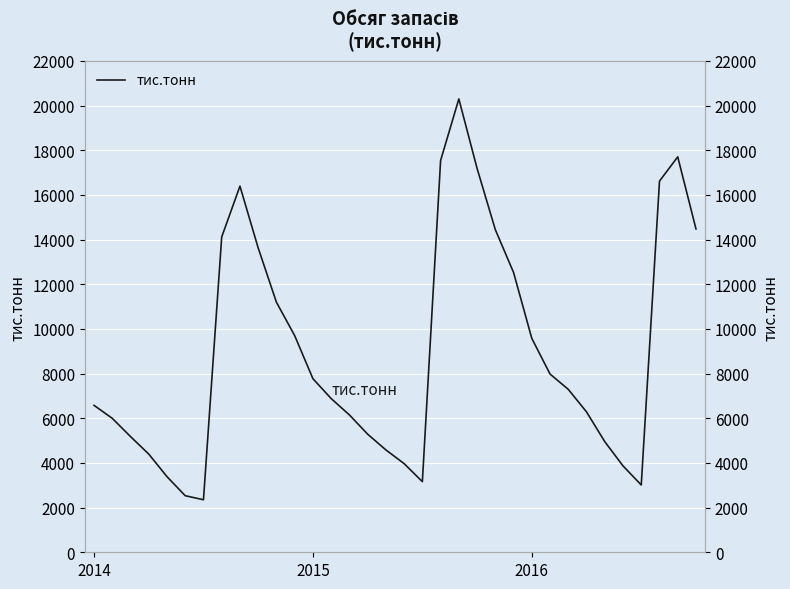

Is it true that the value at 14 is 6150.1?

True